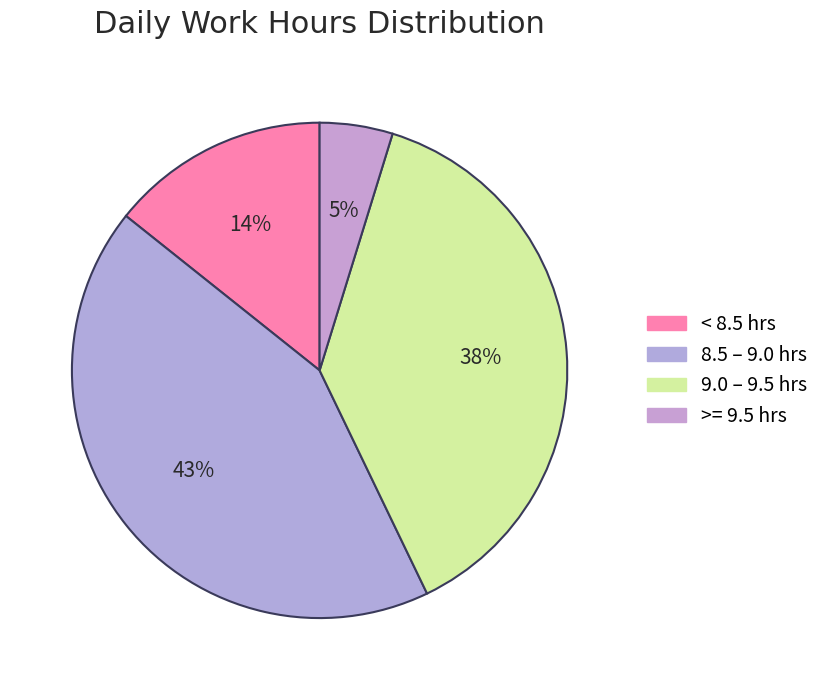

Which category has the biggest portion of the pie?

8.5 – 9.0 hrs